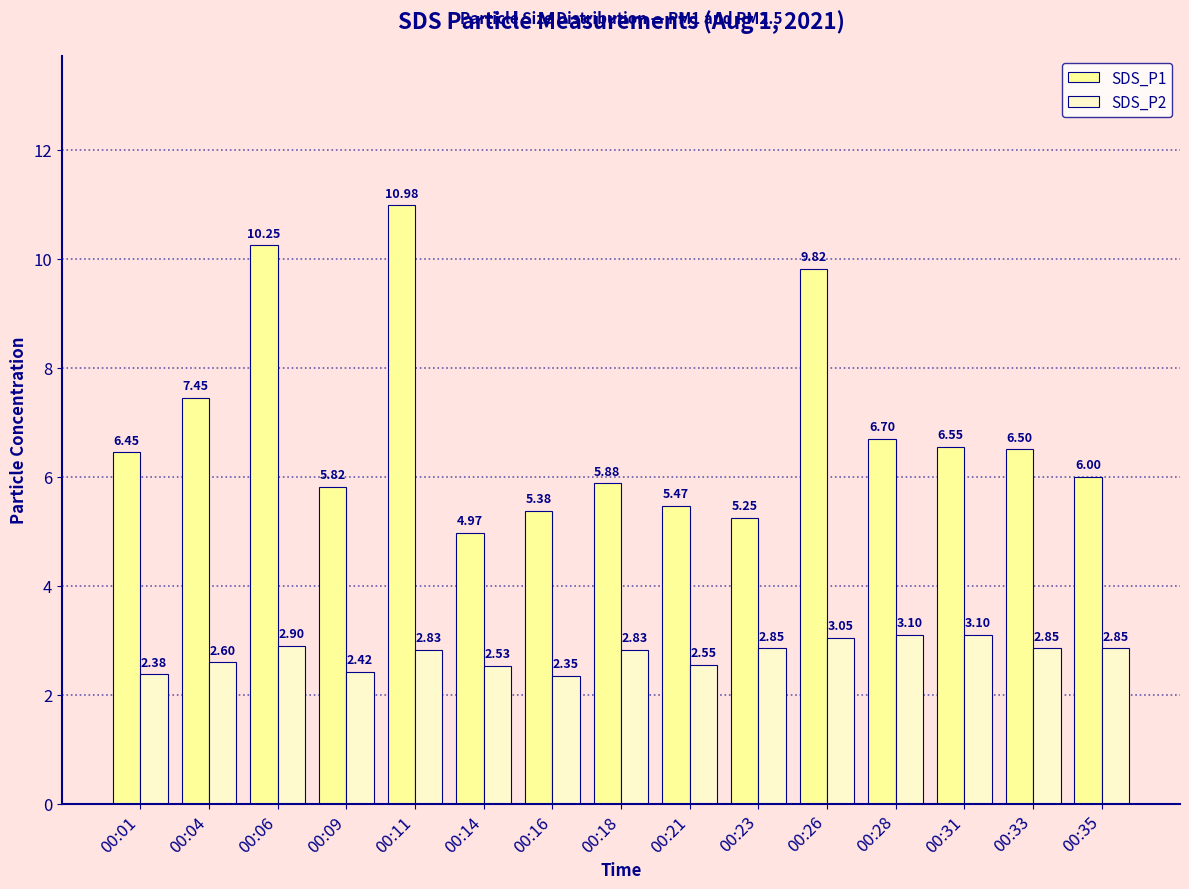

Which series has the widest spread of values?

SDS_P1